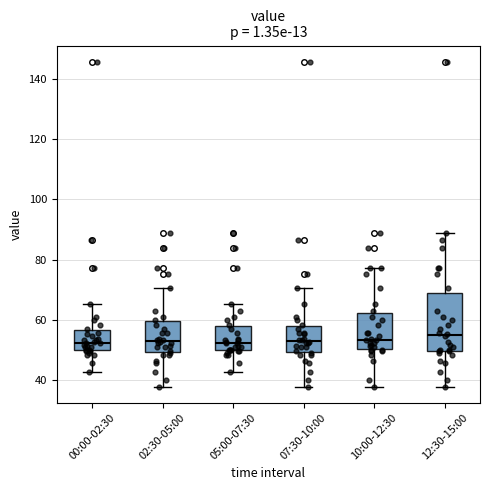

Reading left to right, read every box against the y-axis: the position of its median line, the range the box covers, and the ends of its whiskers. The values are not printed on the chart, so give them approximately, as read against the axis.

00:00-02:30: median 52, box 50 to 56, whiskers 42 to 66
02:30-05:00: median 52, box 50 to 60, whiskers 38 to 70
05:00-07:30: median 52, box 50 to 58, whiskers 42 to 66
07:30-10:00: median 52, box 50 to 58, whiskers 38 to 70
10:00-12:30: median 54, box 50 to 62, whiskers 38 to 78
12:30-15:00: median 56, box 50 to 68, whiskers 38 to 88